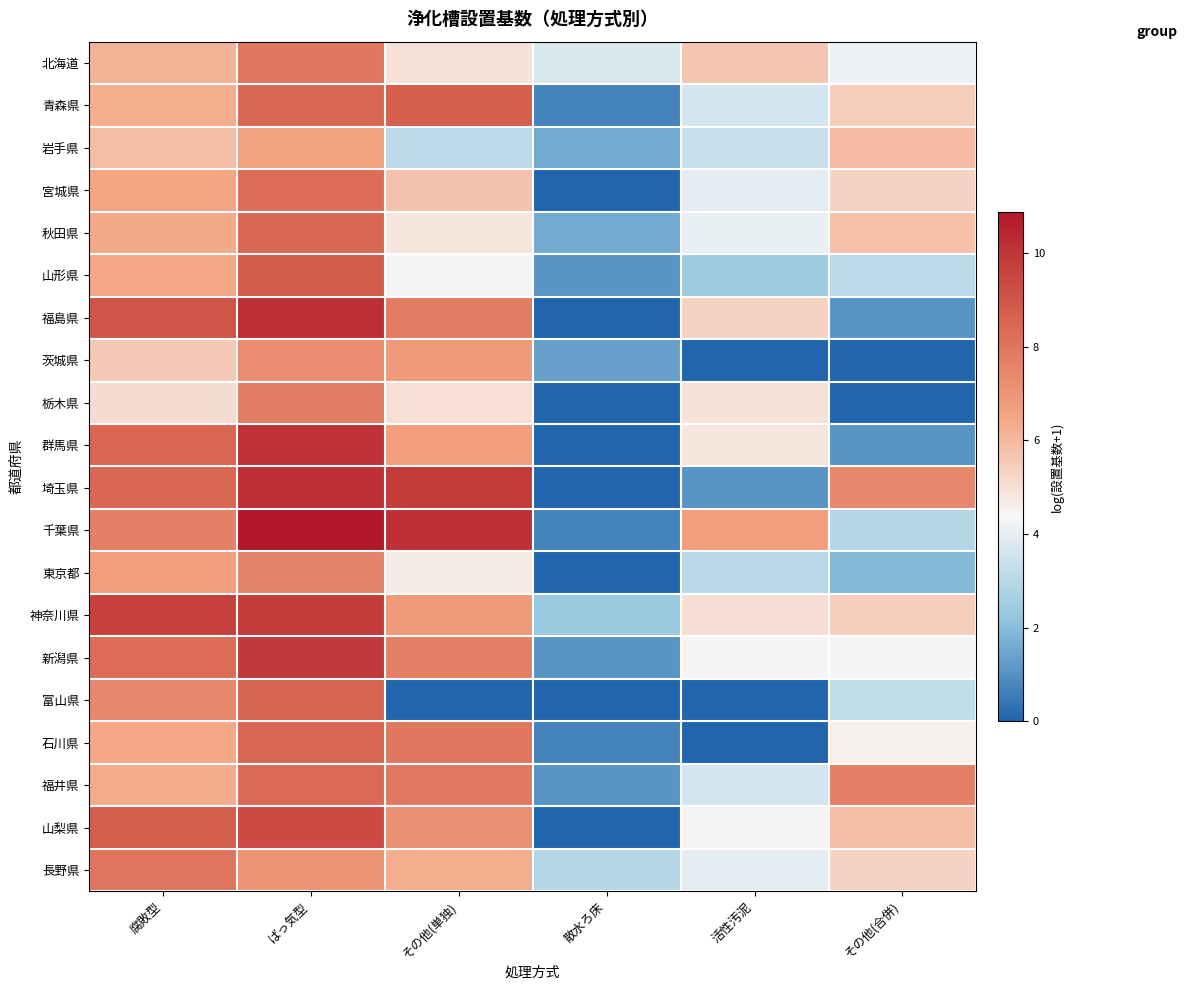

Reading left to right, transcribe all the data shown in this chart.

北海道: 腐敗型=6.1	ばっ気型=8.0	その他(単独)=4.9	散水ろ床=3.7	活性汚泥=5.7	その他(合併)=4.1
青森県: 腐敗型=6.3	ばっ気型=8.5	その他(単独)=8.7	散水ろ床=0.7	活性汚泥=3.6	その他(合併)=5.5
岩手県: 腐敗型=5.8	ばっ気型=6.6	その他(単独)=3.1	散水ろ床=1.6	活性汚泥=3.3	その他(合併)=5.9
宮城県: 腐敗型=6.5	ばっ気型=8.2	その他(単独)=5.7	散水ろ床=0.0	活性汚泥=3.9	その他(合併)=5.3
秋田県: 腐敗型=6.4	ばっ気型=8.4	その他(単独)=4.8	散水ろ床=1.6	活性汚泥=4.0	その他(合併)=5.7
山形県: 腐敗型=6.5	ばっ気型=8.8	その他(単独)=4.3	散水ろ床=1.1	活性汚泥=2.5	その他(合併)=3.1
福島県: 腐敗型=9.0	ばっ気型=10.2	その他(単独)=7.8	散水ろ床=0.0	活性汚泥=5.3	その他(合併)=1.1
茨城県: 腐敗型=5.5	ばっ気型=7.3	その他(単独)=6.8	散水ろ床=1.4	活性汚泥=0.0	その他(合併)=0.0
栃木県: 腐敗型=5.1	ばっ気型=7.8	その他(単独)=5.0	散水ろ床=0.0	活性汚泥=4.9	その他(合併)=0.0
群馬県: 腐敗型=8.5	ばっ気型=10.0	その他(単独)=6.7	散水ろ床=0.0	活性汚泥=4.8	その他(合併)=1.1
埼玉県: 腐敗型=8.4	ばっ気型=10.1	その他(単独)=9.8	散水ろ床=0.0	活性汚泥=1.1	その他(合併)=7.5
千葉県: 腐敗型=7.7	ばっ気型=10.9	その他(単独)=10.1	散水ろ床=0.7	活性汚泥=6.8	その他(合併)=2.9
東京都: 腐敗型=6.7	ばっ気型=7.6	その他(単独)=4.7	散水ろ床=0.0	活性汚泥=3.0	その他(合併)=1.9
神奈川県: 腐敗型=9.6	ばっ気型=9.8	その他(単独)=6.9	散水ろ床=2.4	活性汚泥=5.0	その他(合併)=5.4
新潟県: 腐敗型=8.3	ばっ気型=9.9	その他(単独)=7.7	散水ろ床=1.1	活性汚泥=4.4	その他(合併)=4.3
富山県: 腐敗型=7.4	ばっ気型=8.6	その他(単独)=0.0	散水ろ床=0.0	活性汚泥=0.0	その他(合併)=3.2
石川県: 腐敗型=6.4	ばっ気型=8.5	その他(単独)=7.9	散水ろ床=0.7	活性汚泥=0.0	その他(合併)=4.5
福井県: 腐敗型=6.3	ばっ気型=8.3	その他(単独)=7.9	散水ろ床=1.1	活性汚泥=3.6	その他(合併)=7.7
山梨県: 腐敗型=8.7	ばっ気型=9.3	その他(単独)=7.1	散水ろ床=0.0	活性汚泥=4.4	その他(合併)=5.9
長野県: 腐敗型=8.0	ばっ気型=7.1	その他(単独)=6.3	散水ろ床=2.9	活性汚泥=3.9	その他(合併)=5.3